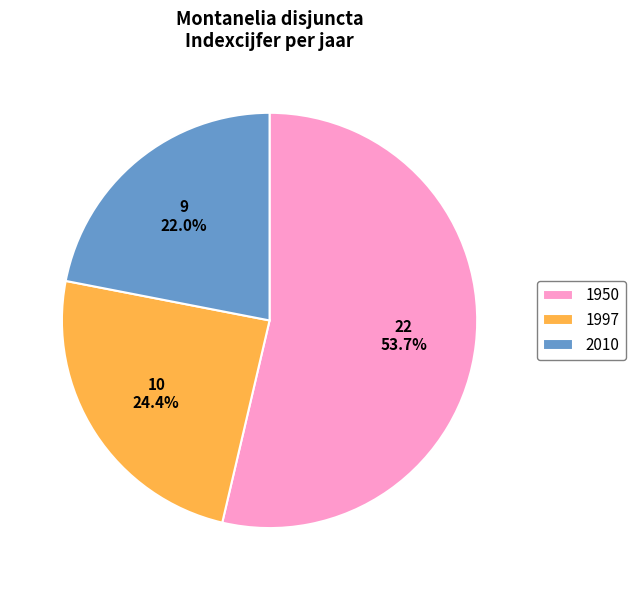

Combined, what portion of the pie is 1950 and 1997?

78.0%